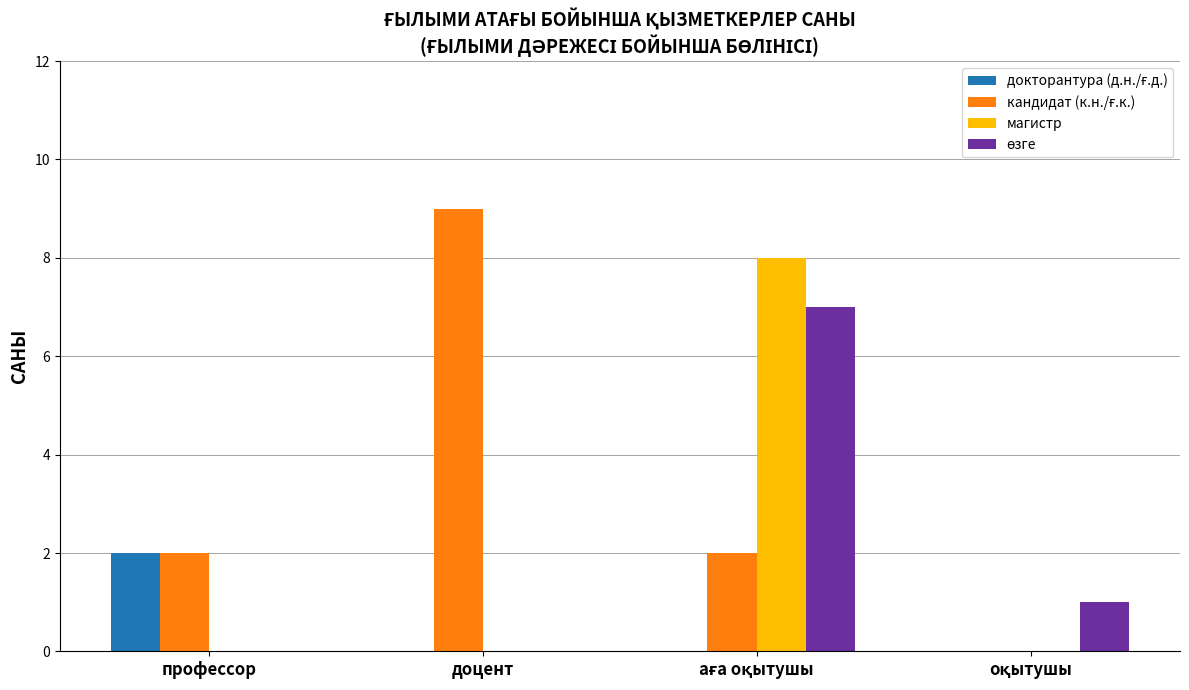

Which label corresponds to the largest value in the chart?

доцент